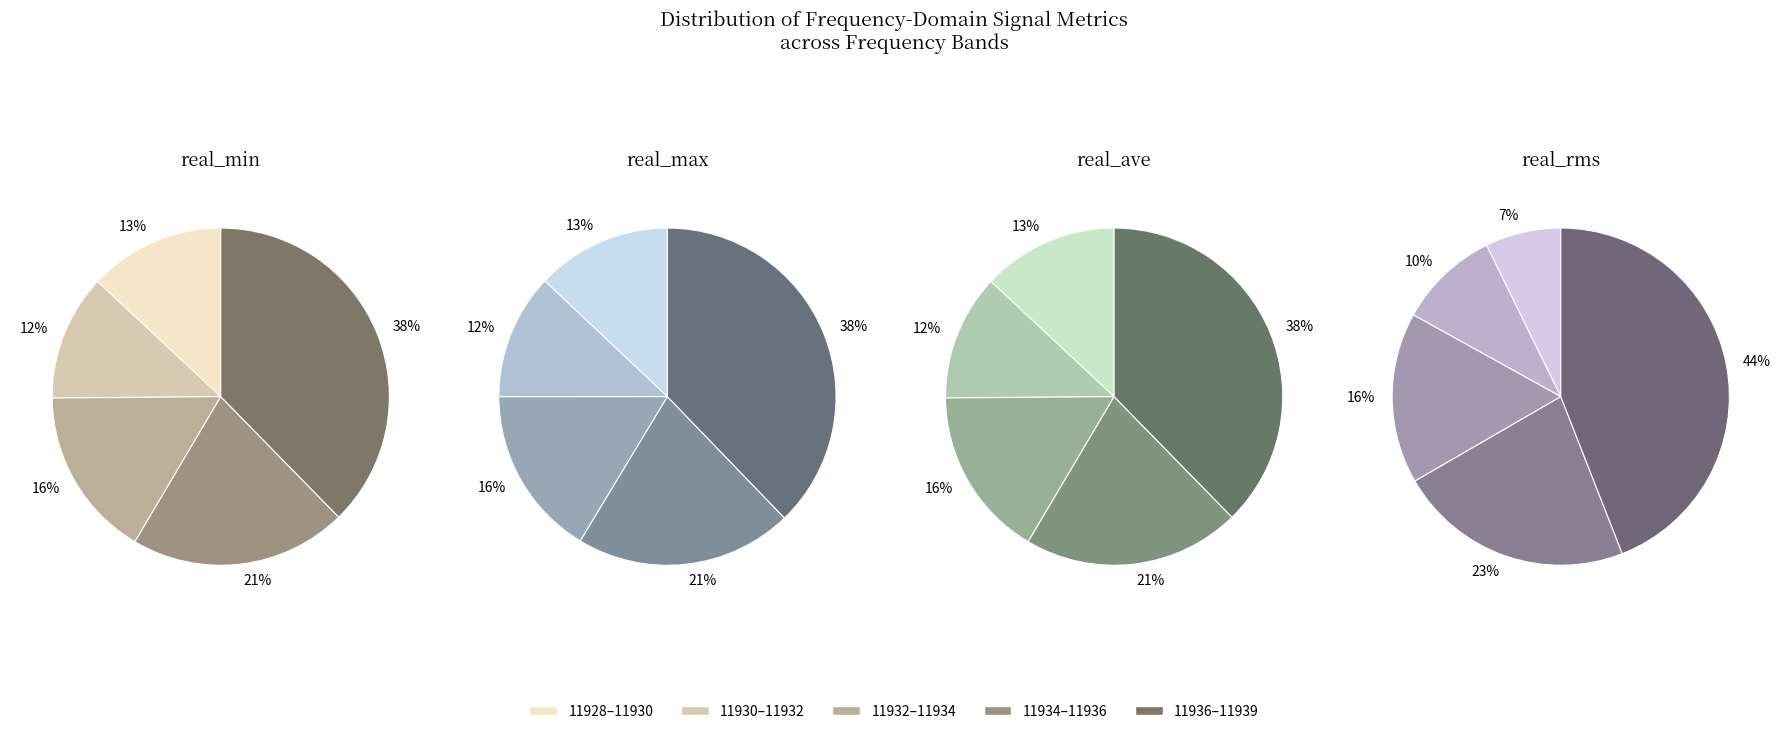

Is there a majority slice in this chart?

No